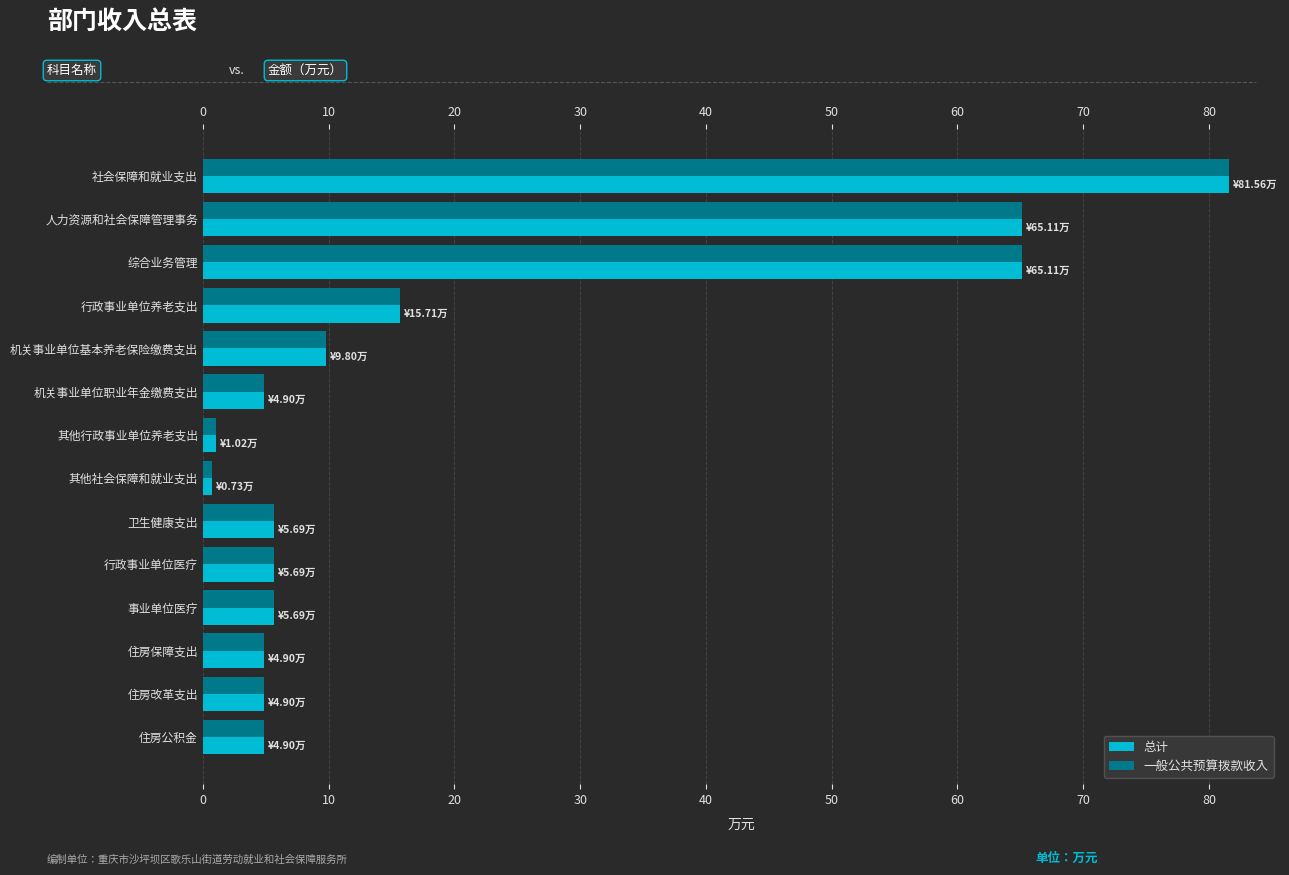

What is the average value of the 一般公共预算拨款收入 series?

19.7